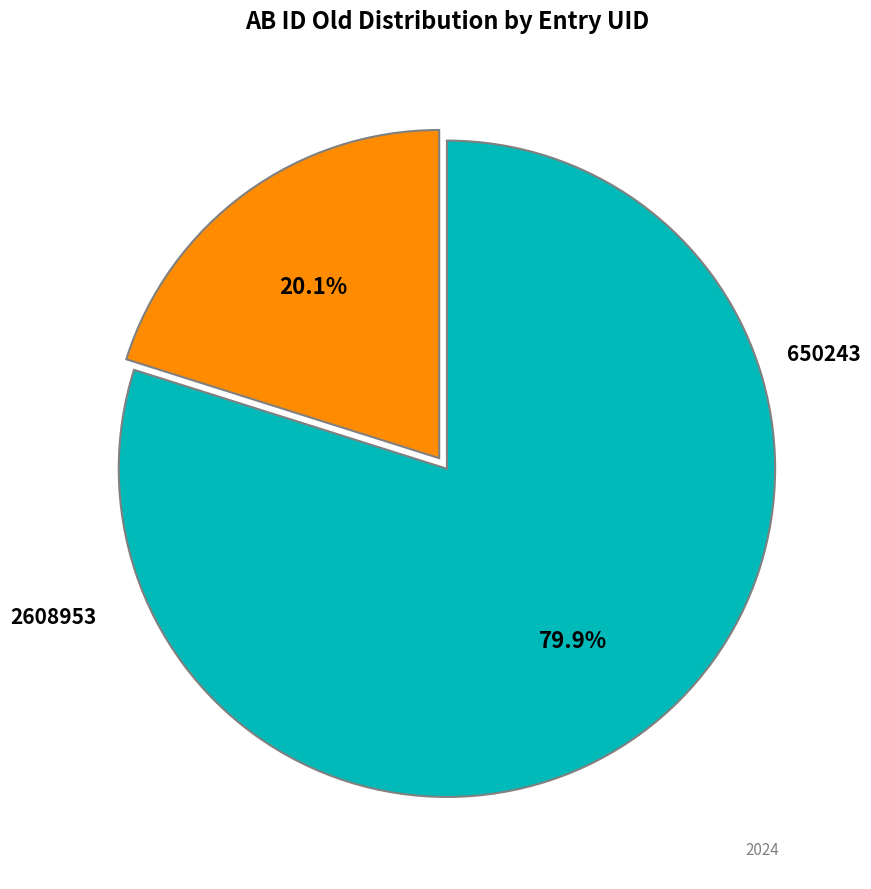

Is there any slice that represents more than half of the pie?

Yes